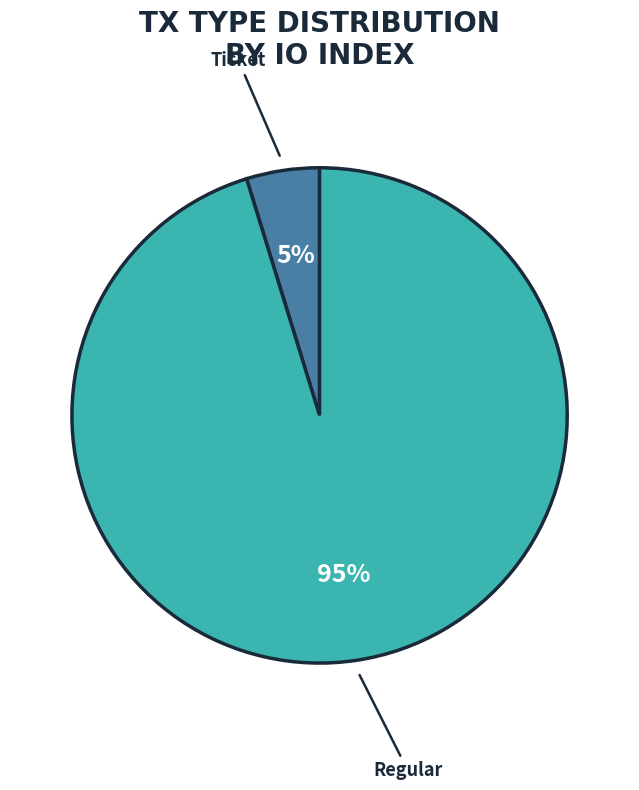

The Ticket slice represents 5% of the pie. True or false?

True